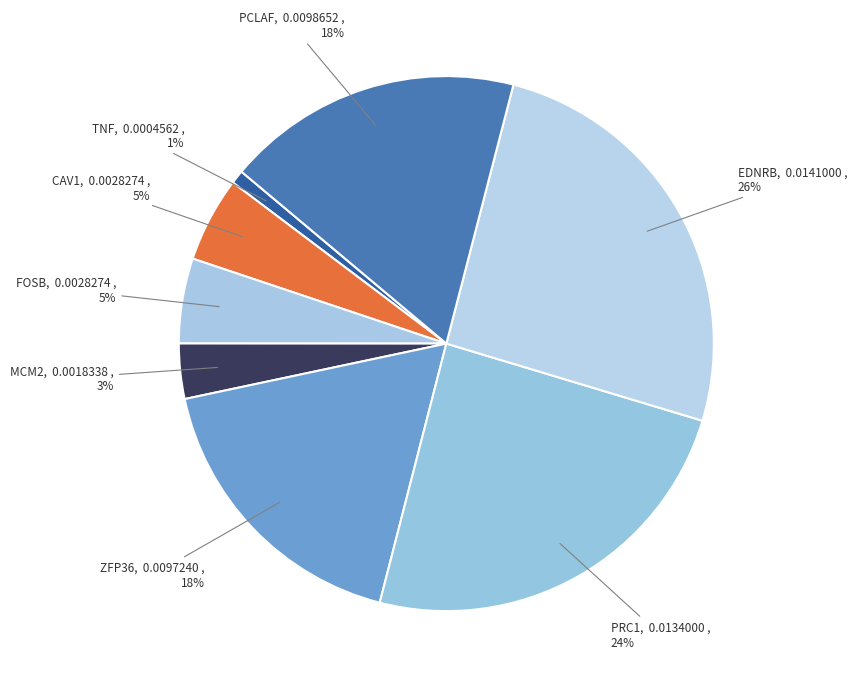

Do EDNRB and TNF together represent more than half of the pie?

No